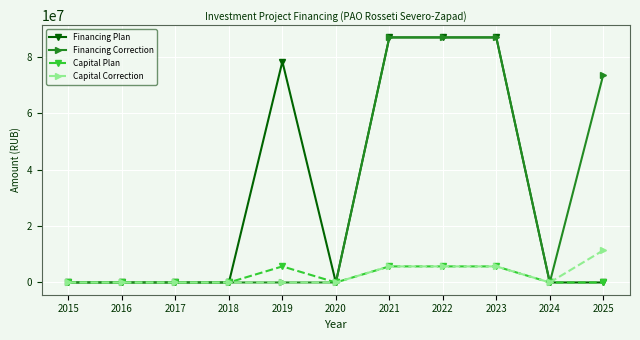

The value of Capital Plan at 2017 is 0. True or false?

True